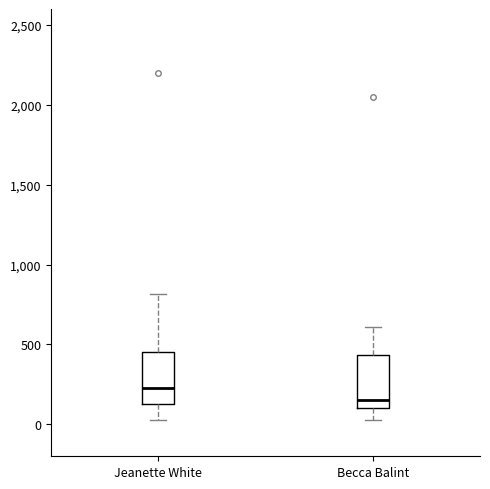

Reading left to right, transcribe this box plot: for each box, give where its median line is, the range the box spans, and where its two whiskers end, as read against the y-axis. The values are not printed on the chart, so give them approximately, as read against the axis.

Jeanette White: median 250, box 150 to 450, whiskers 50 to 800
Becca Balint: median 150, box 100 to 450, whiskers 50 to 600